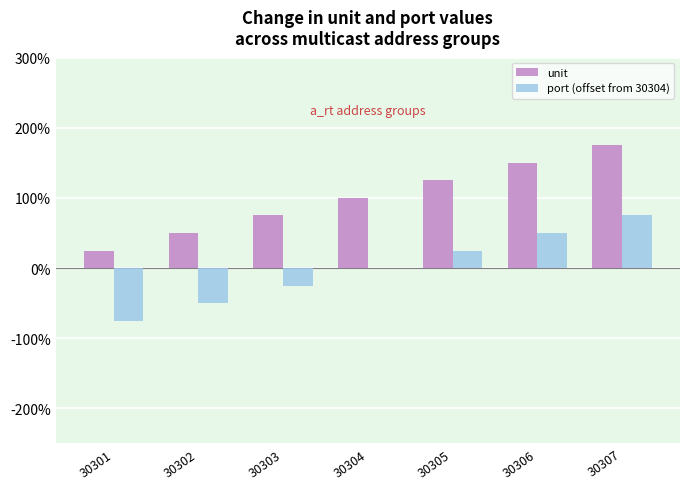

At which label is unit closest to 4?

30304